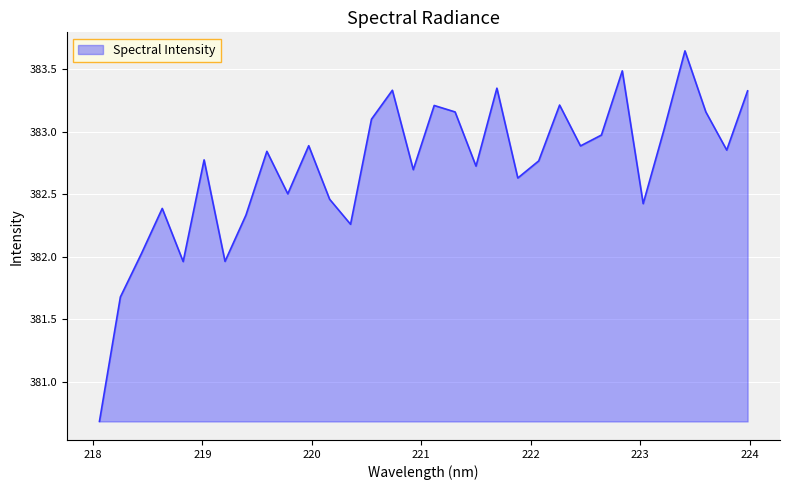

What is the minimum value shown in the chart?

380.7